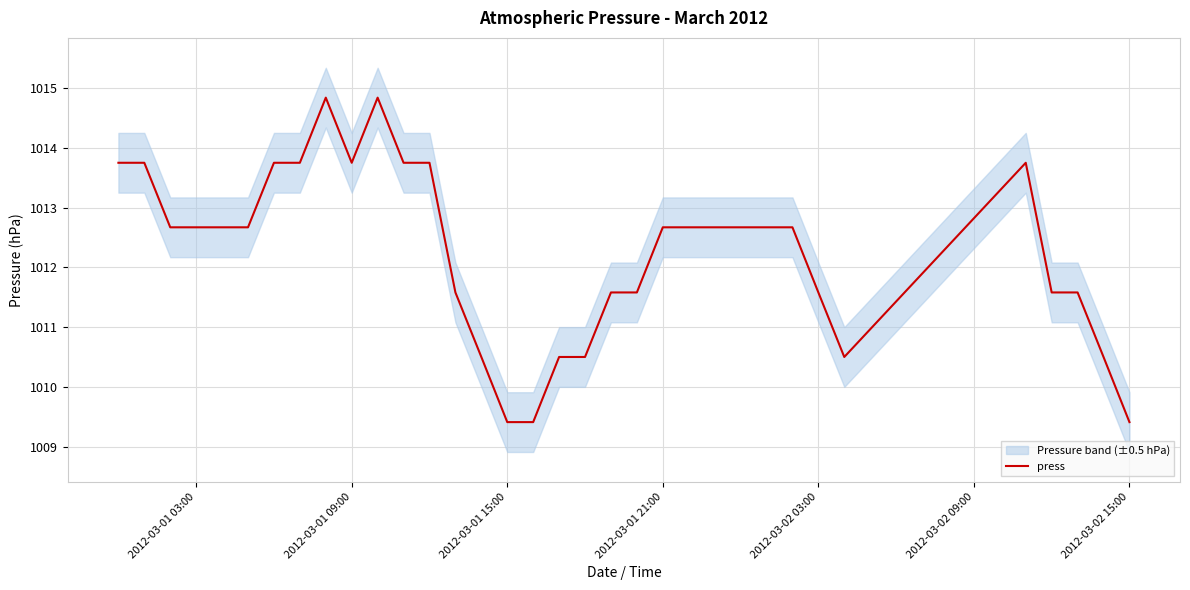

How many points are lower than both their immediate neighbors (excluding endpoints)?

2